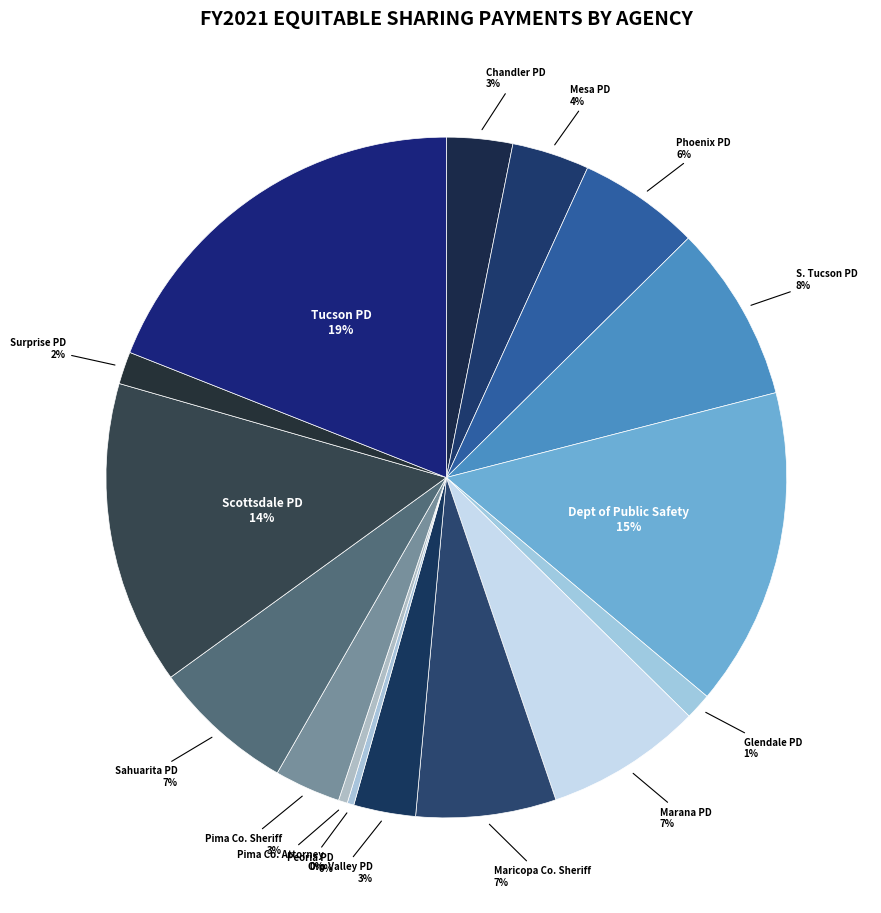

How many slices are in this pie chart?

16